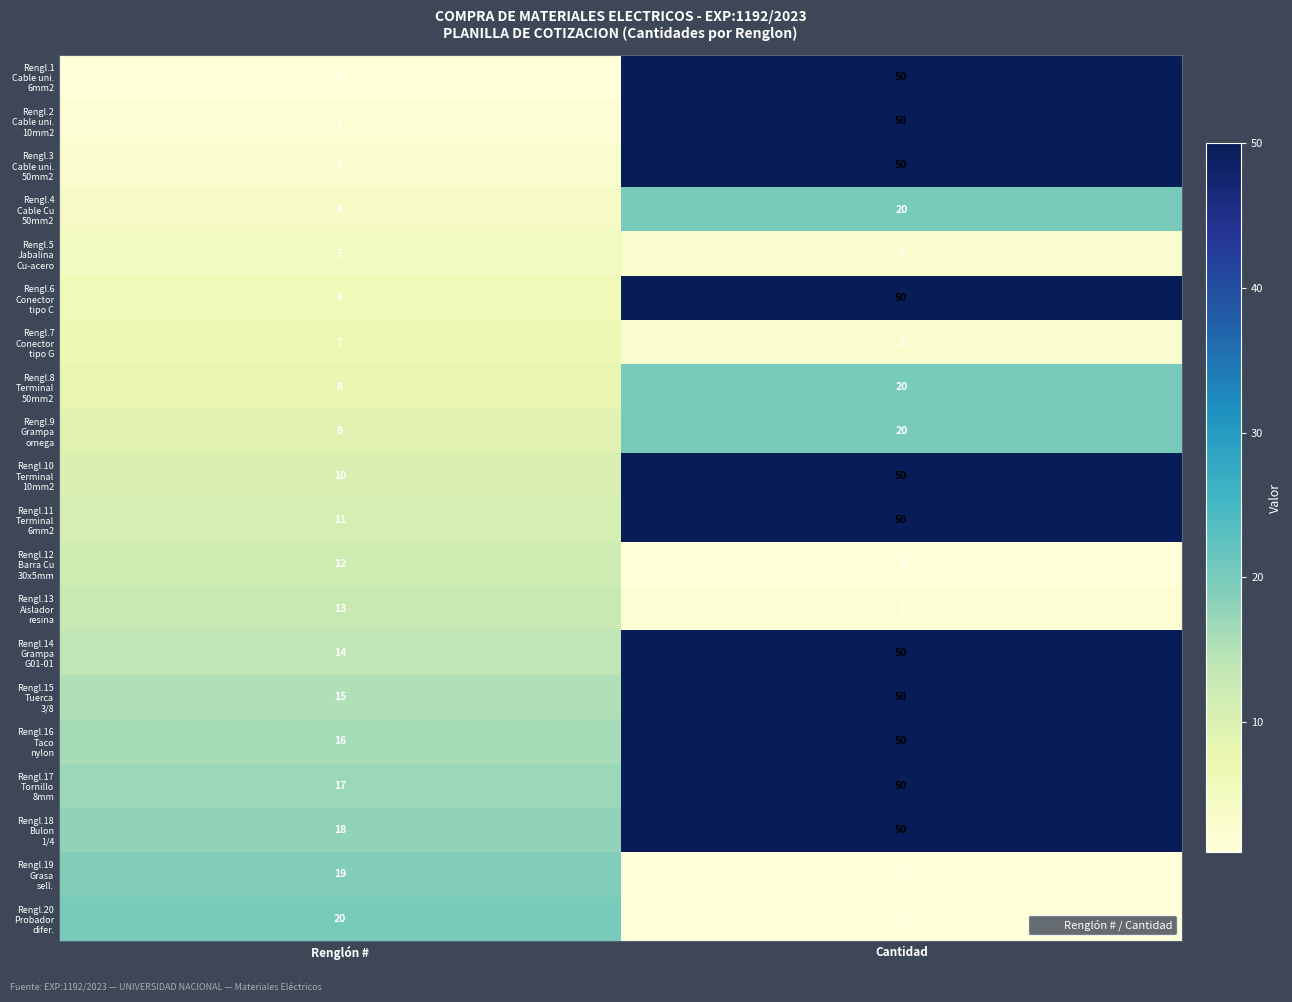

What is the greatest value displayed?

50